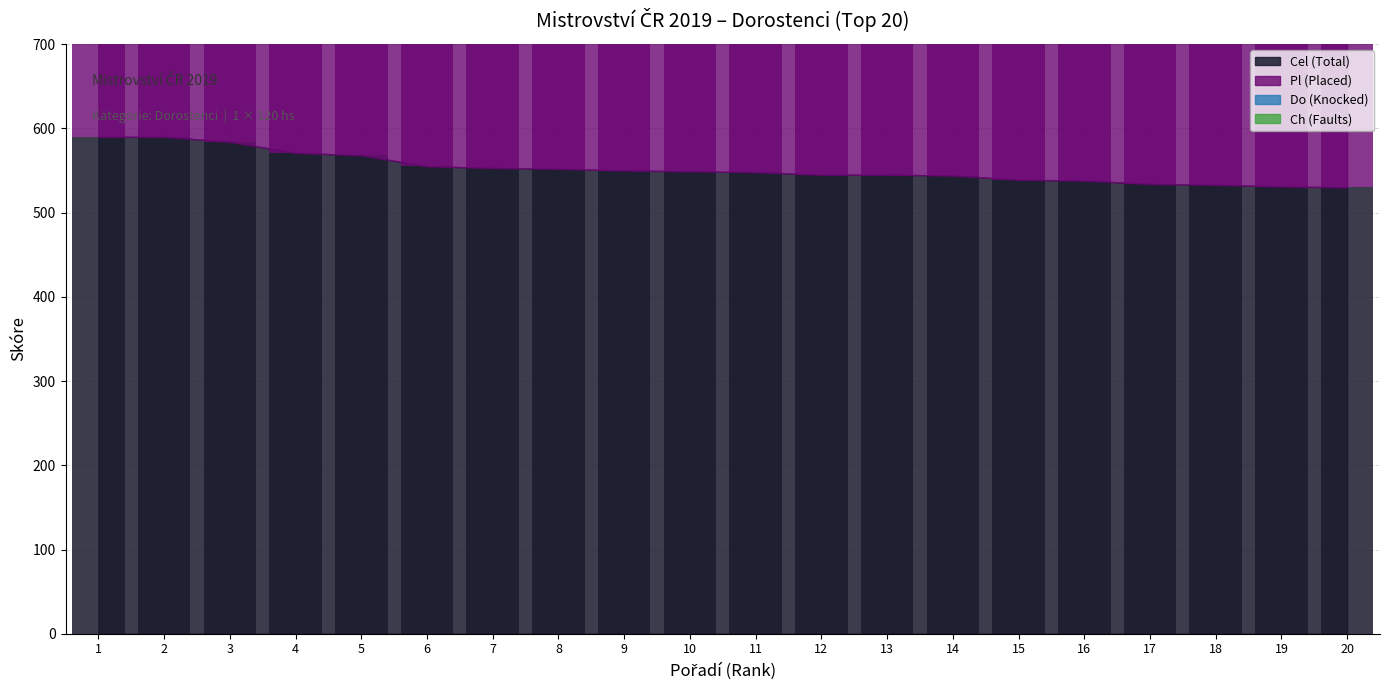

Between 11 and 7, which is larger?

7